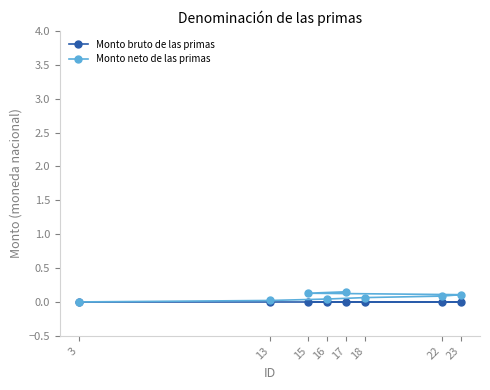

Is it true that Monto neto de las primas equals 0.1 at 18?

True